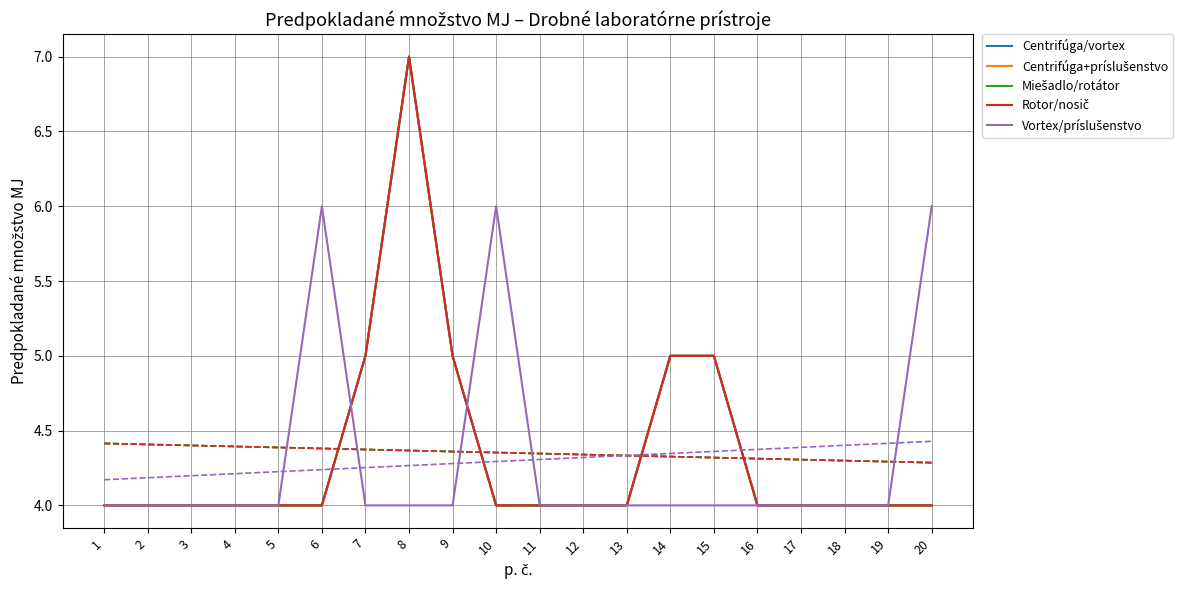

How many interior local peaks does the Rotor/nosič series have?

1